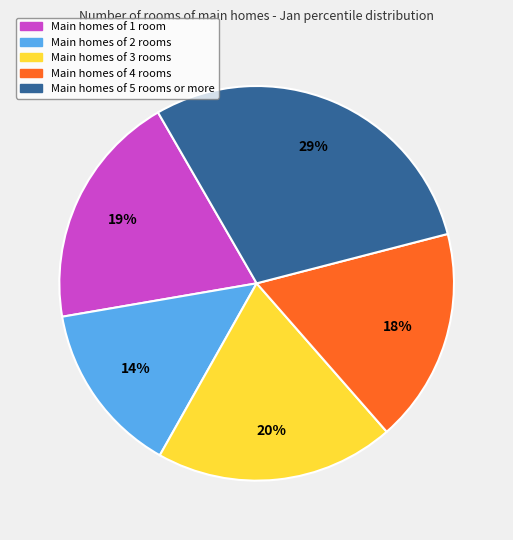

Is there any slice that represents more than half of the pie?

No